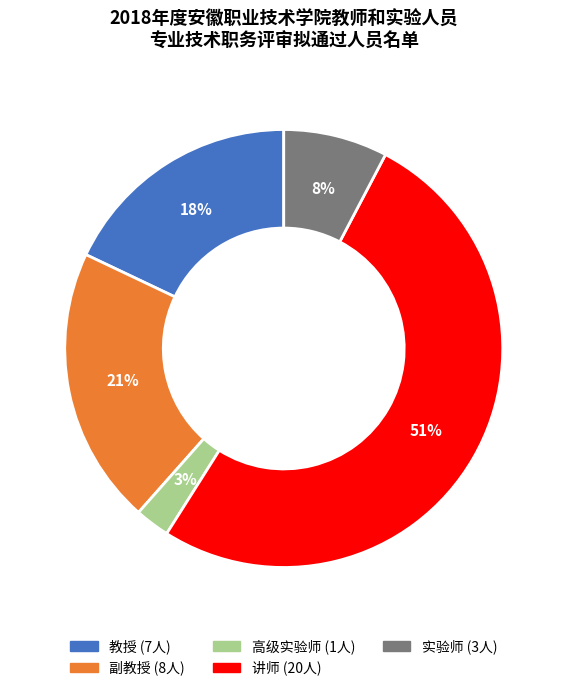

Which has a higher value, 教授 or 讲师?

讲师